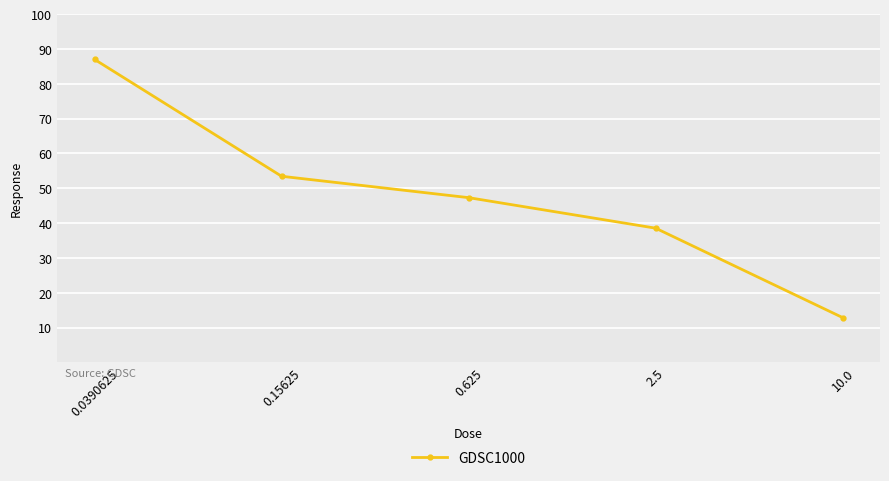

Reading left to right, extract all data points from this chart.

87.0	53.4	47.3	38.5	12.9